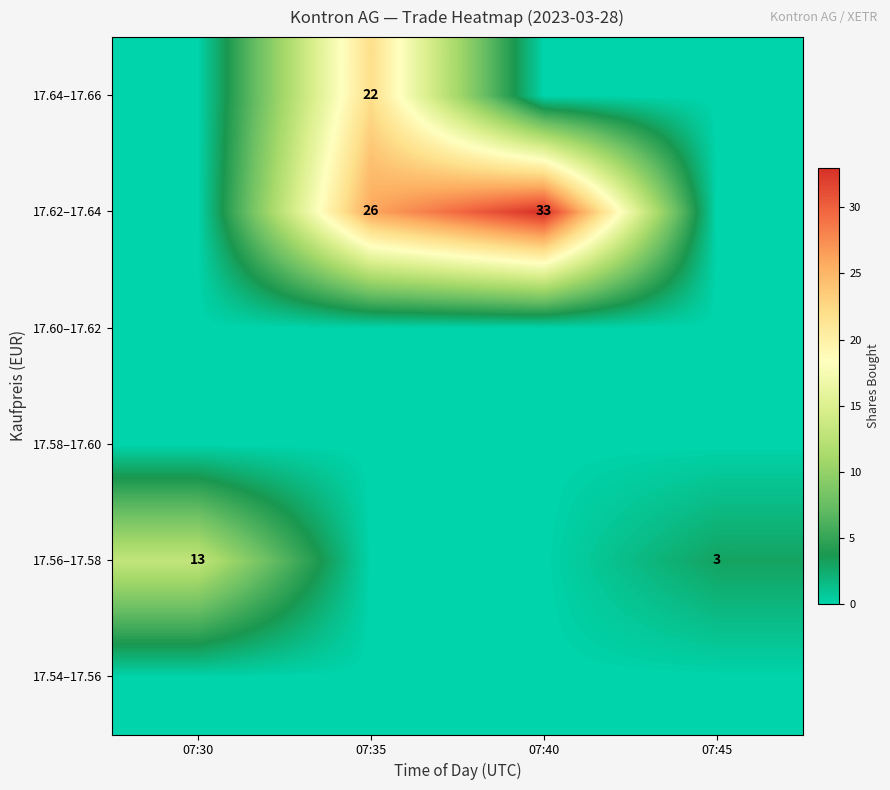

Which has a higher value, 07:35 or 07:30?

07:35